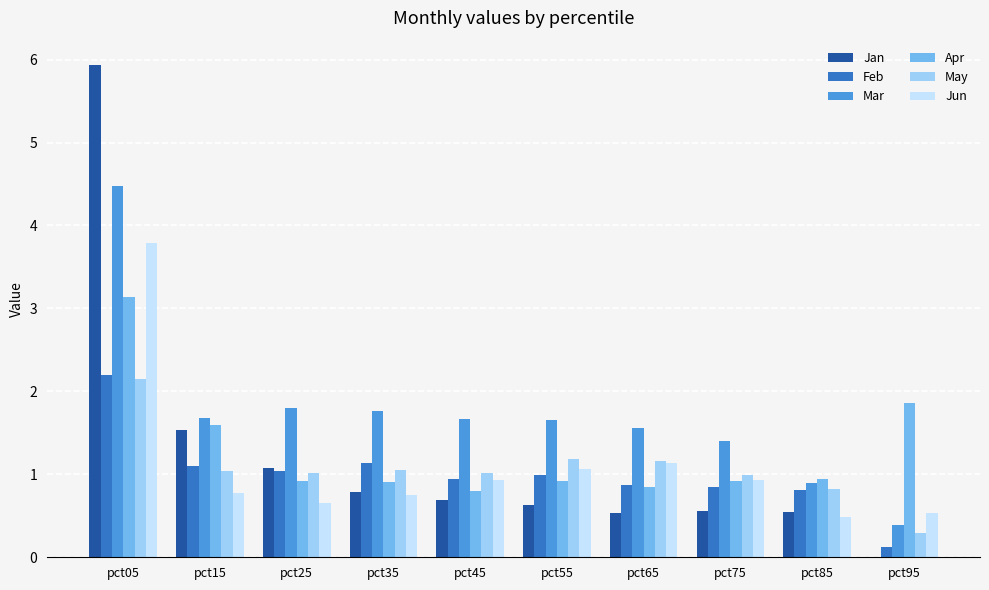

Are the bars grouped side by side (vs. stacked)?

Yes